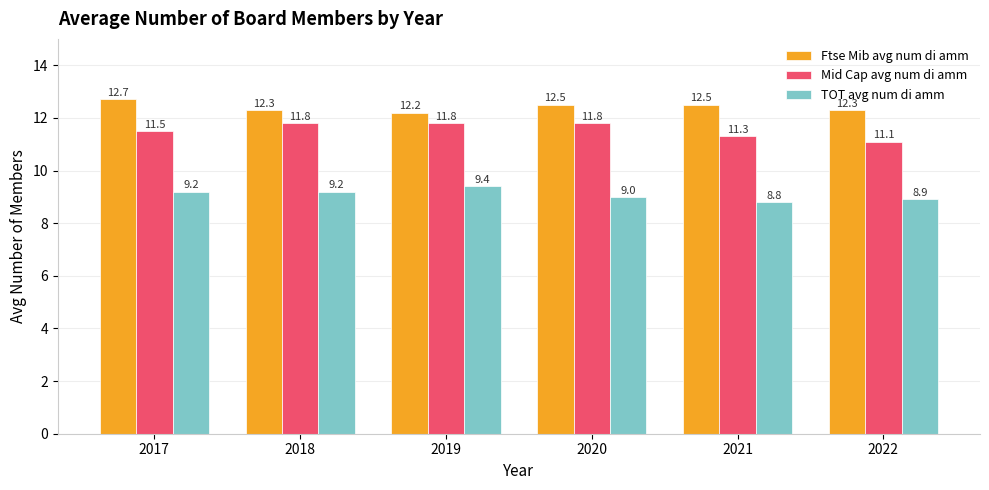

Reading left to right, transcribe all the data shown in this chart.

Ftse Mib avg num di amm: 2017=12.7	2018=12.3	2019=12.2	2020=12.5	2021=12.5	2022=12.3
Mid Cap avg num di amm: 2017=11.5	2018=11.8	2019=11.8	2020=11.8	2021=11.3	2022=11.1
TOT avg num di amm: 2017=9.2	2018=9.2	2019=9.4	2020=9.0	2021=8.8	2022=8.9